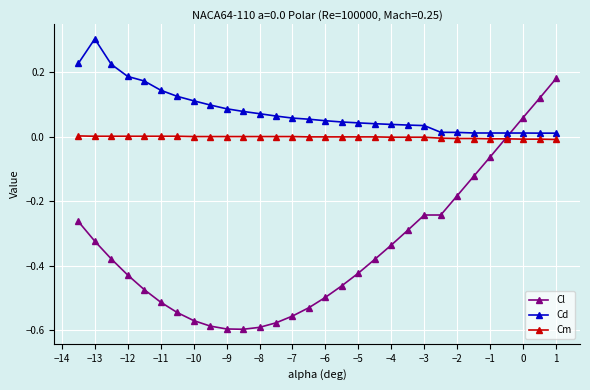

What are all the series names shown in the legend?

Cl, Cd, Cm